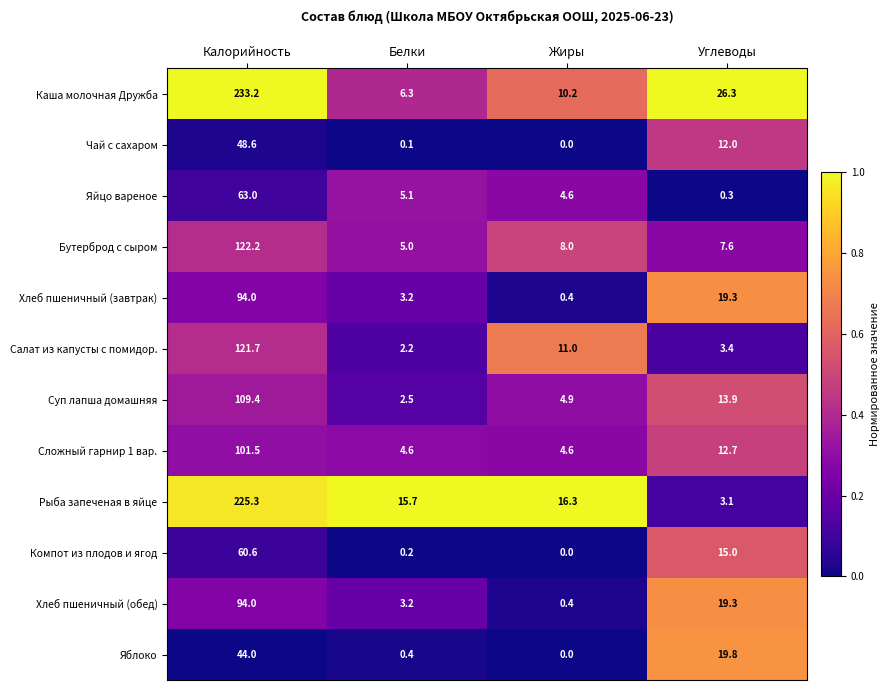

What is the difference between the highest and lowest values at Белки?

15.6